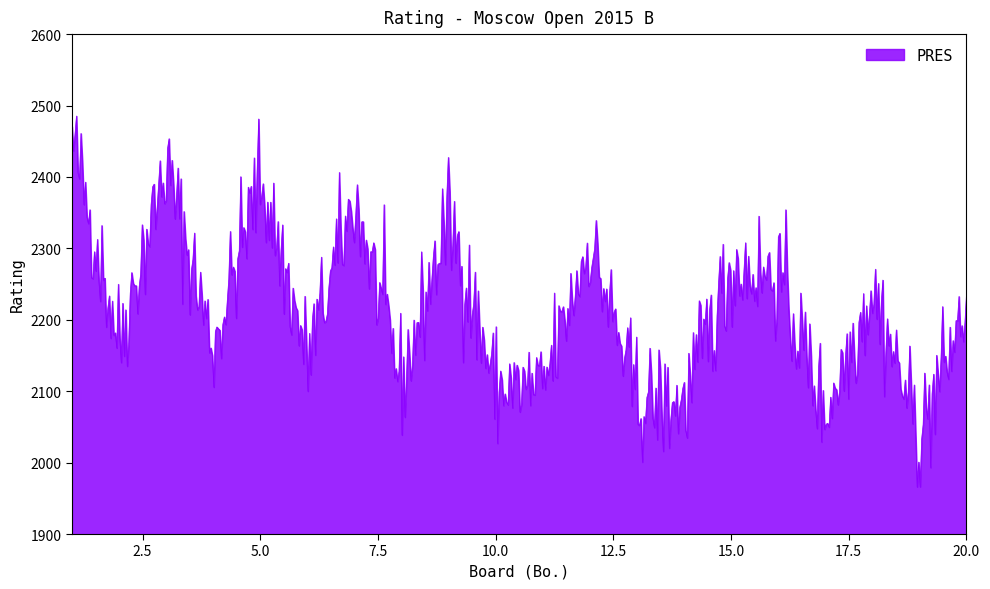

What is the greatest value displayed?

2485.3